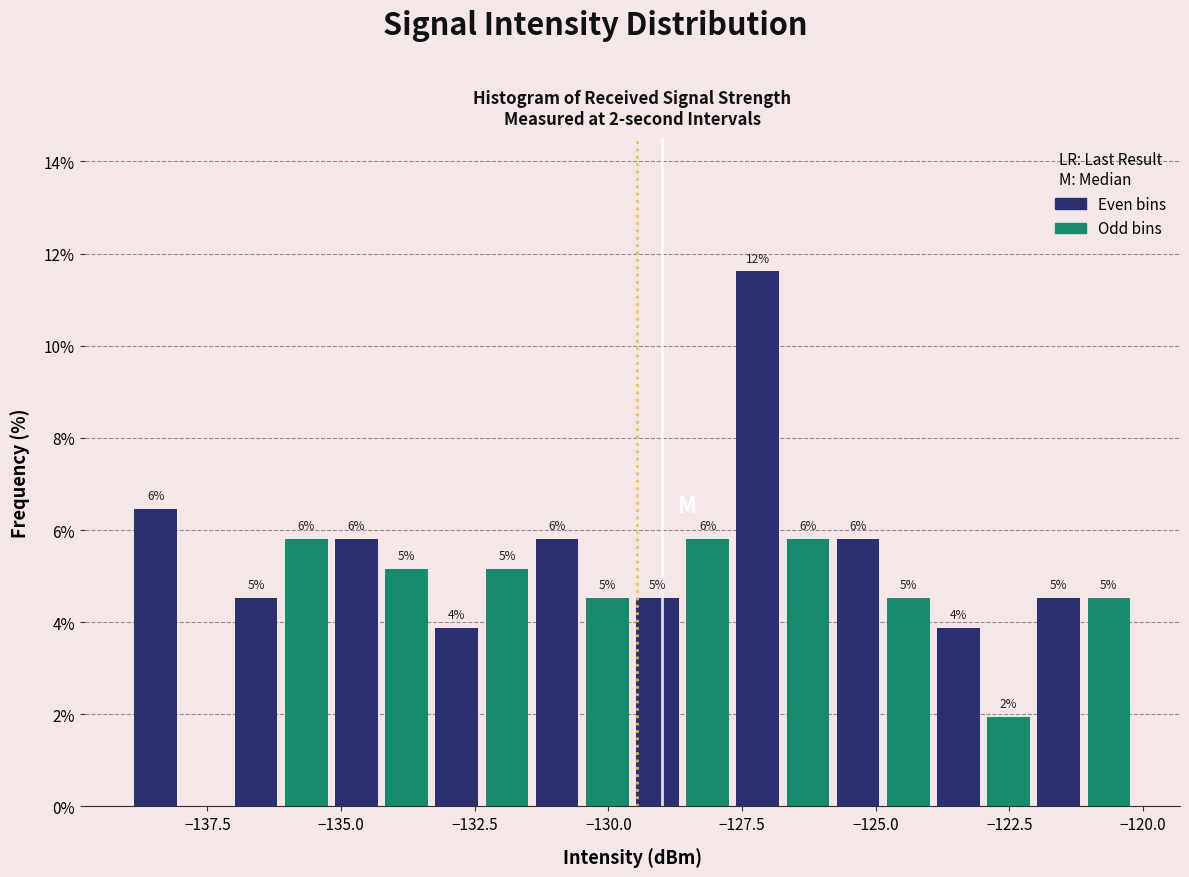

Read against the x-axis, roughly where is the centre of the tallest bar?

-127.0